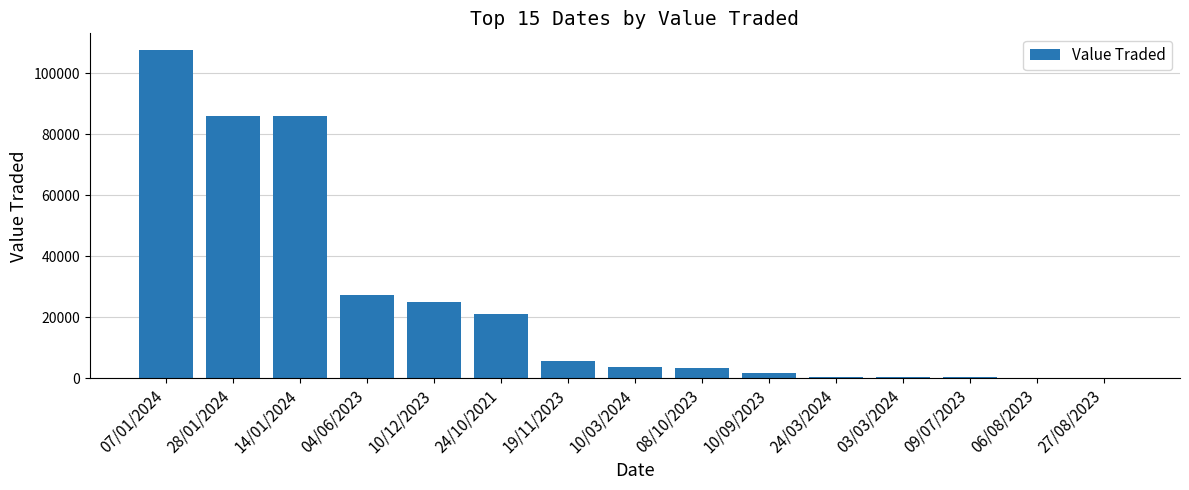

What is the average value?

24599